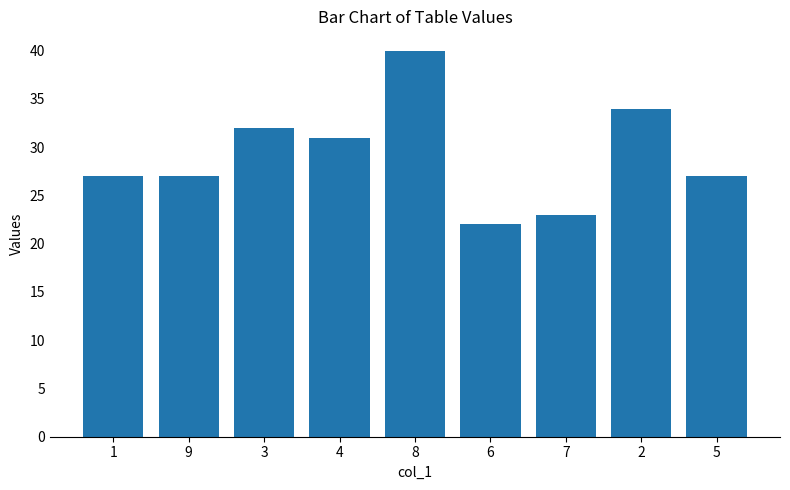

Reading left to right, transcribe all the data shown in this chart.

27	27	32	31	40	22	23	34	27